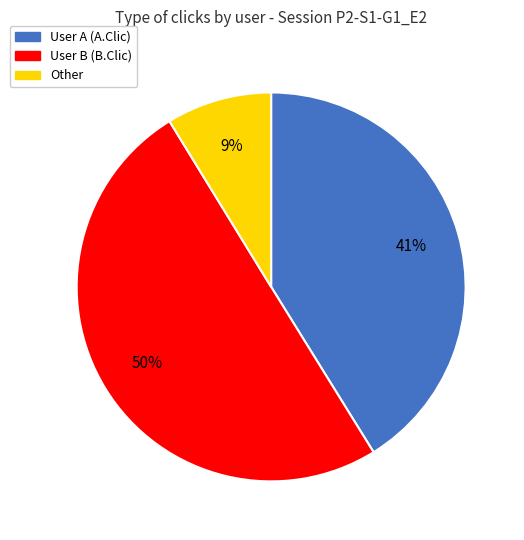

To the nearest percent, what is the difference between the Other and User B (B.Clic) slice percentages?

41%